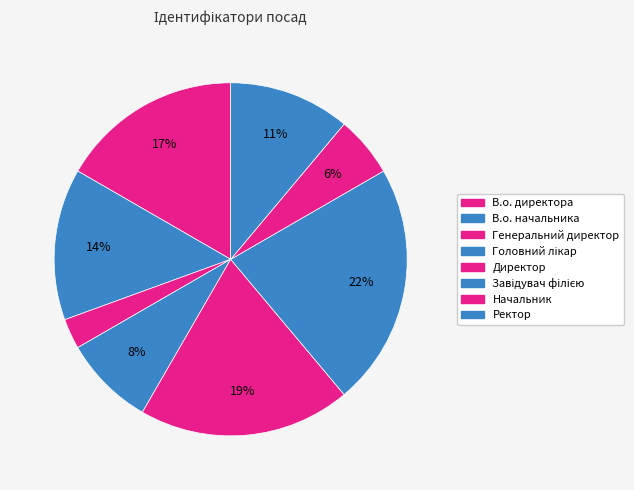

Which category has the biggest portion of the pie?

Завідувач філією